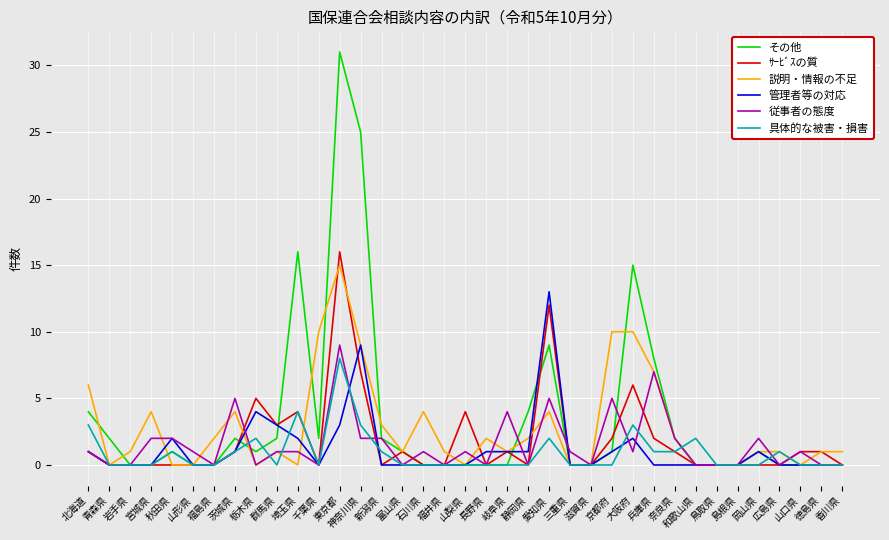

Which series has the widest spread of values?

その他